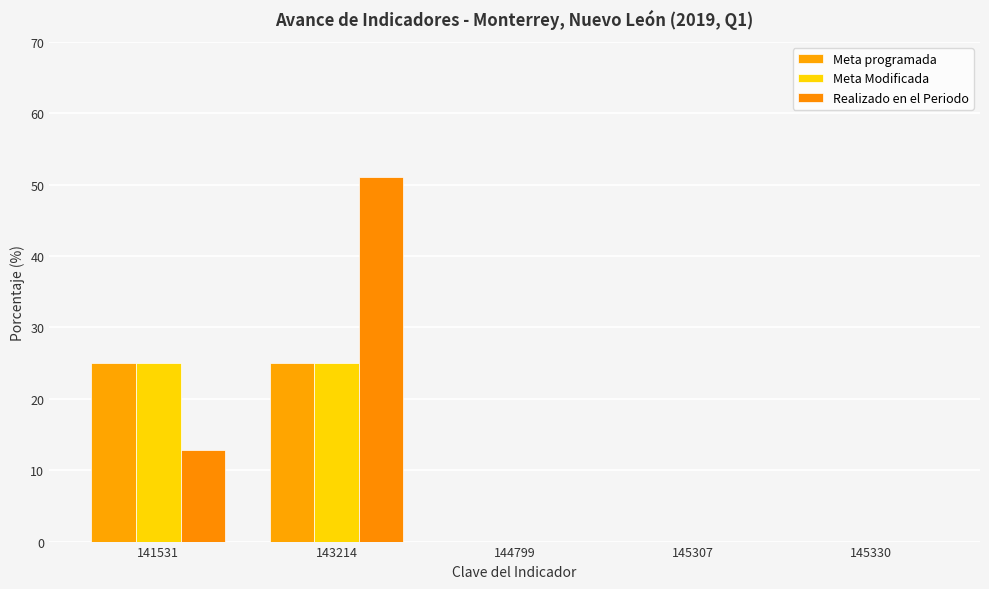

Where is Meta Modificada nearest to the value 12?

144799